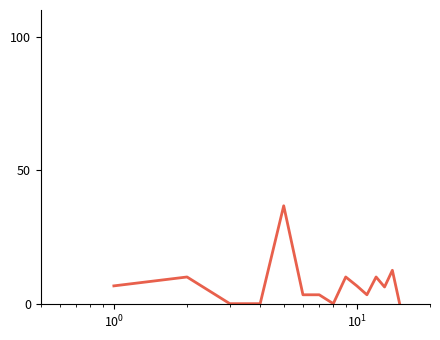

What is the difference between the maximum and minimum values?

36.7